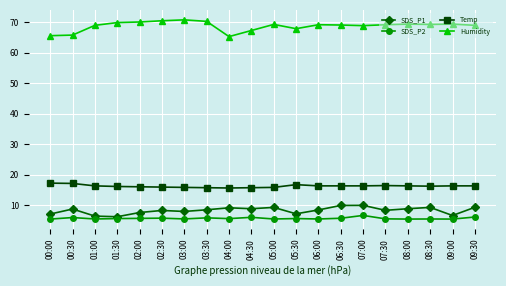

What is the greatest value displayed?

70.8